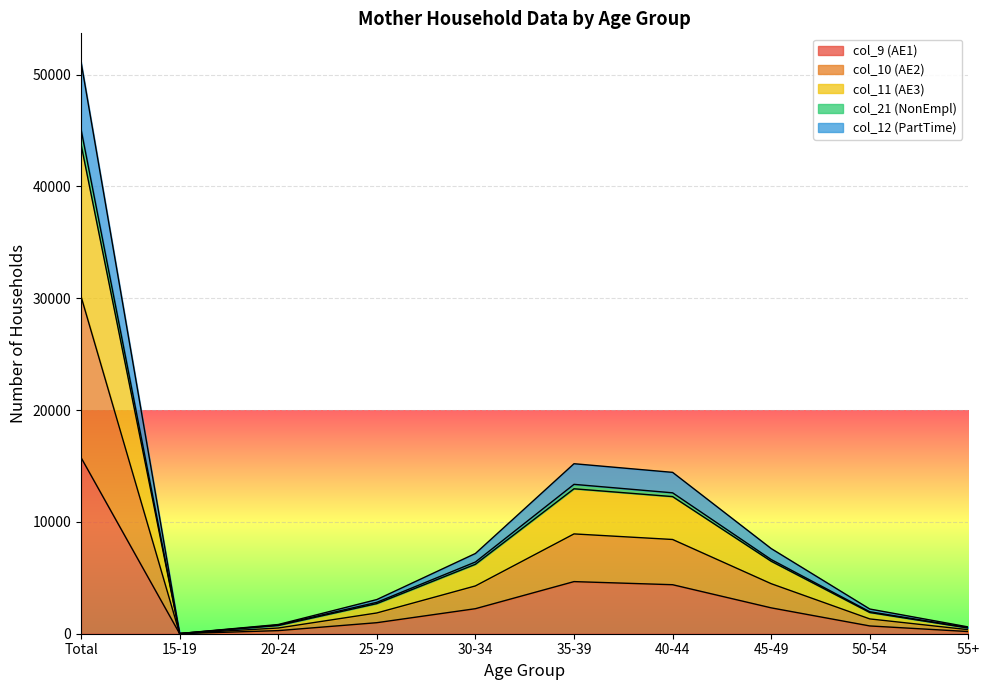

The col_9 (AE1) series shows 15751 at Total. True or false?

True